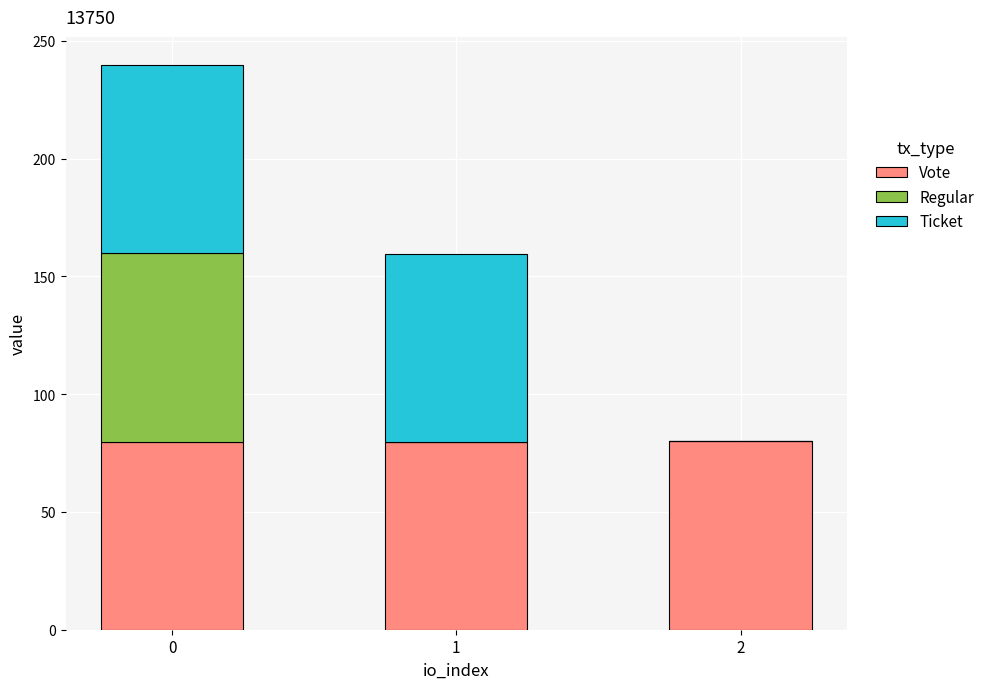

How many distinct data groups are displayed?

3